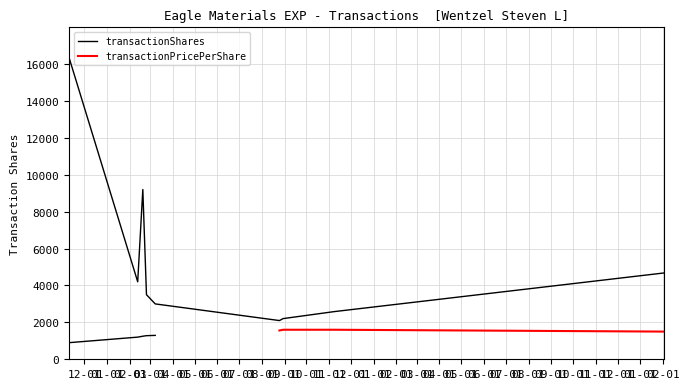

The value at 2023-02-03 is 4680. True or false?

True